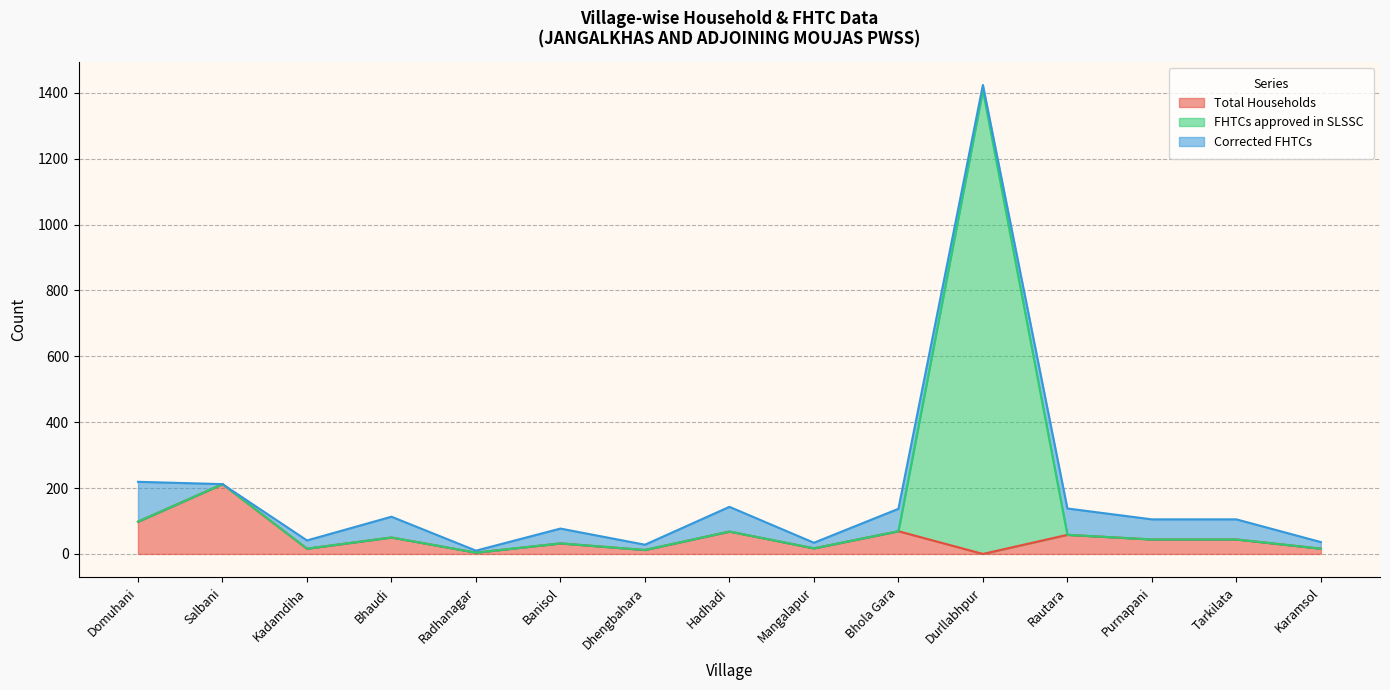

True or false: FHTCs approved in SLSSC and Total Households intersect in this chart.

False